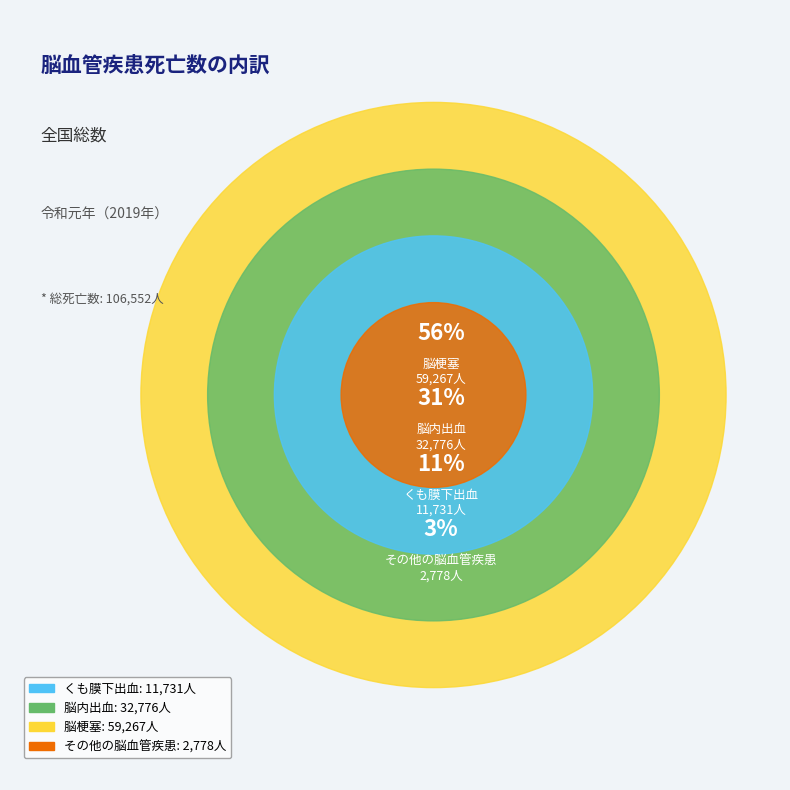

Is 脳梗塞 the majority of the pie?

Yes